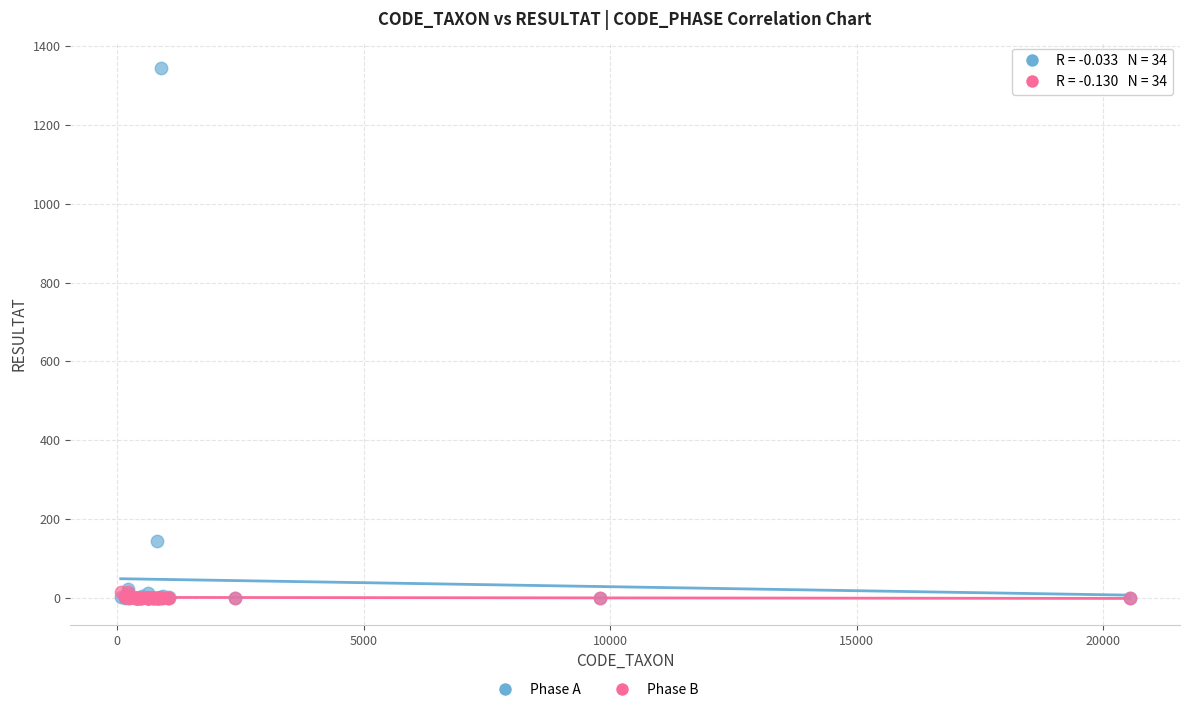

In the Phase A series, what Y value is closest to 672?

144